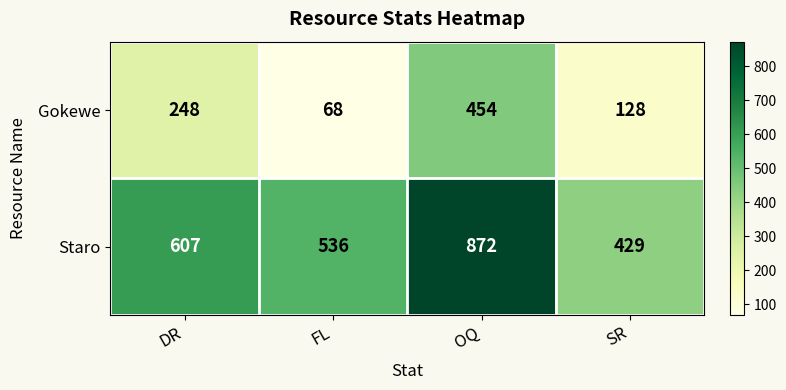

Reading right to left, what are all the values shown in this chart?

Gokewe: 128	454	68	248
Staro: 429	872	536	607